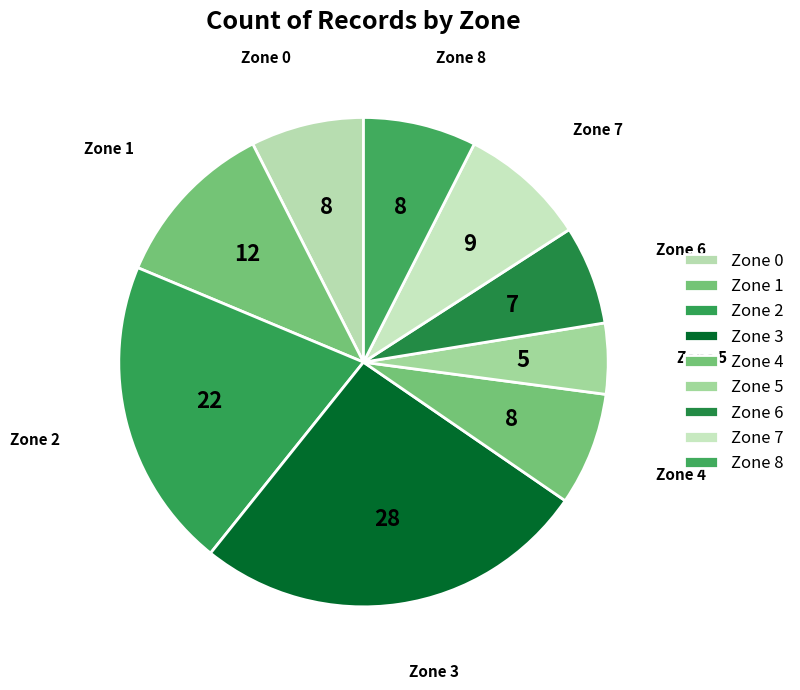

What percentage is the Zone 2 slice, to the nearest percent?

21%